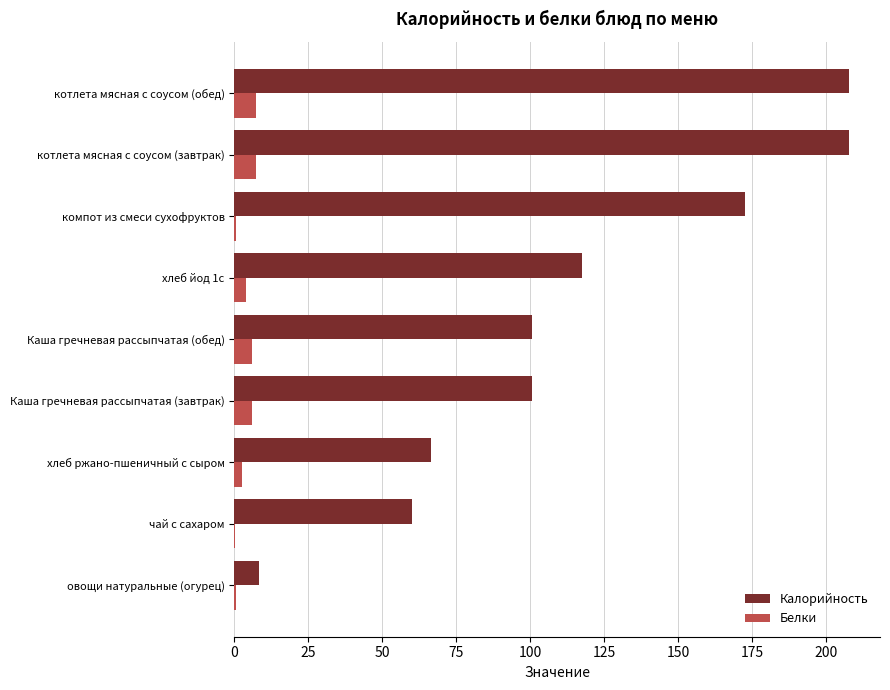

Between Каша гречневая рассыпчатая (завтрак) and компот из смеси сухофруктов, which series saw the biggest shift?

Калорийность